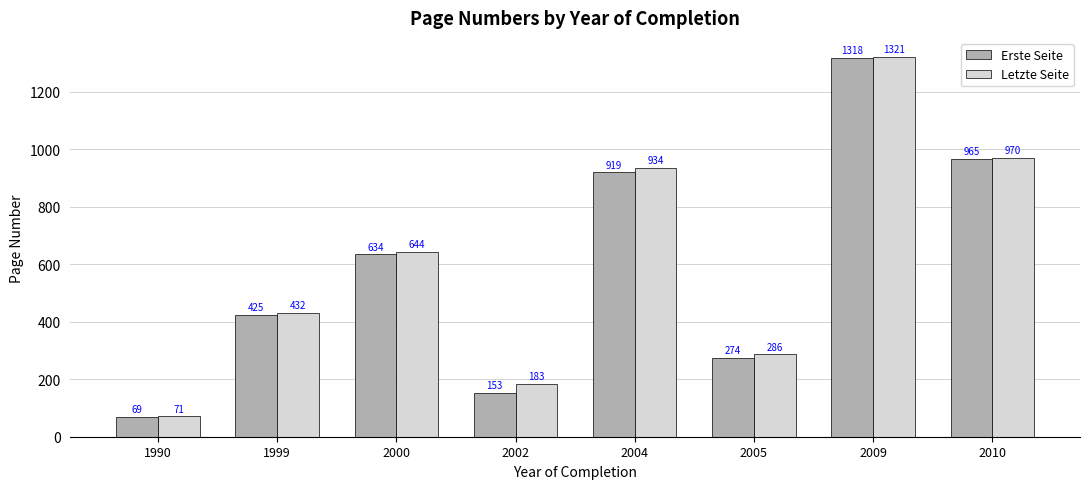

What is the difference between the highest and lowest values at 2004?

15